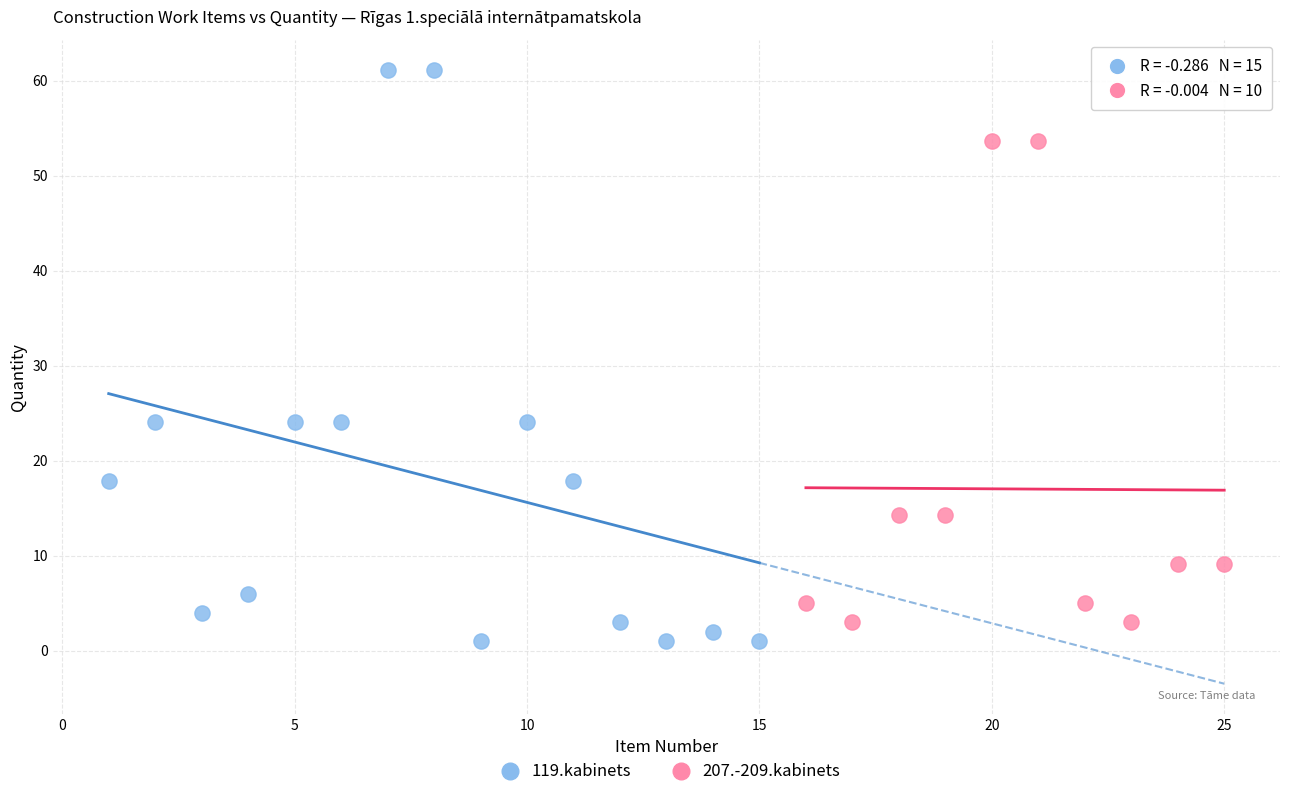

Which series reaches the maximum Y coordinate?

119.kabinets